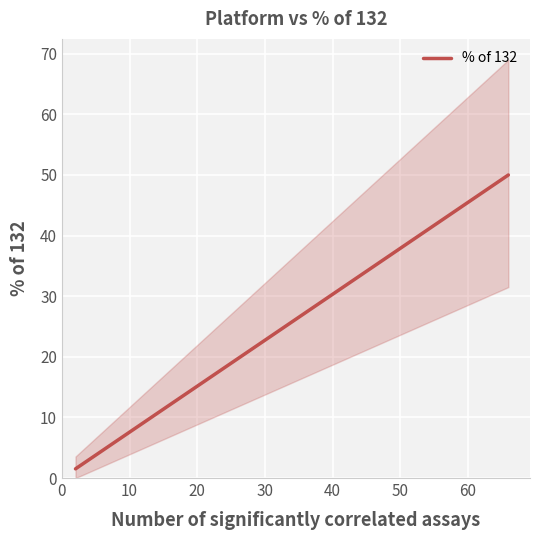

What is the difference between the values at 60 and 0?

48.5